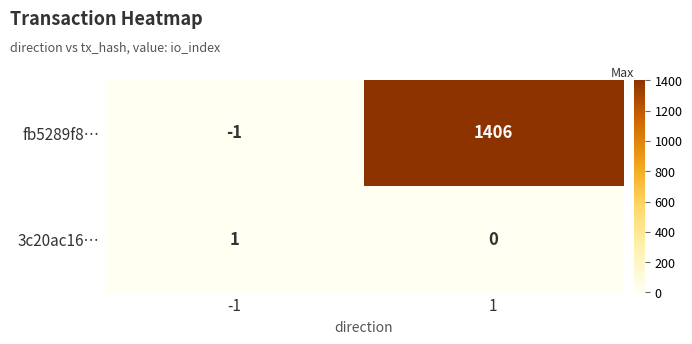

What is the maximum value shown in the chart?

1406